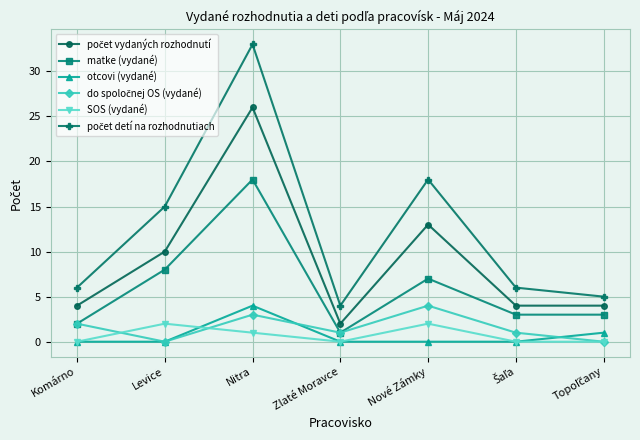

At which category is the sum across all series the highest?

Nitra